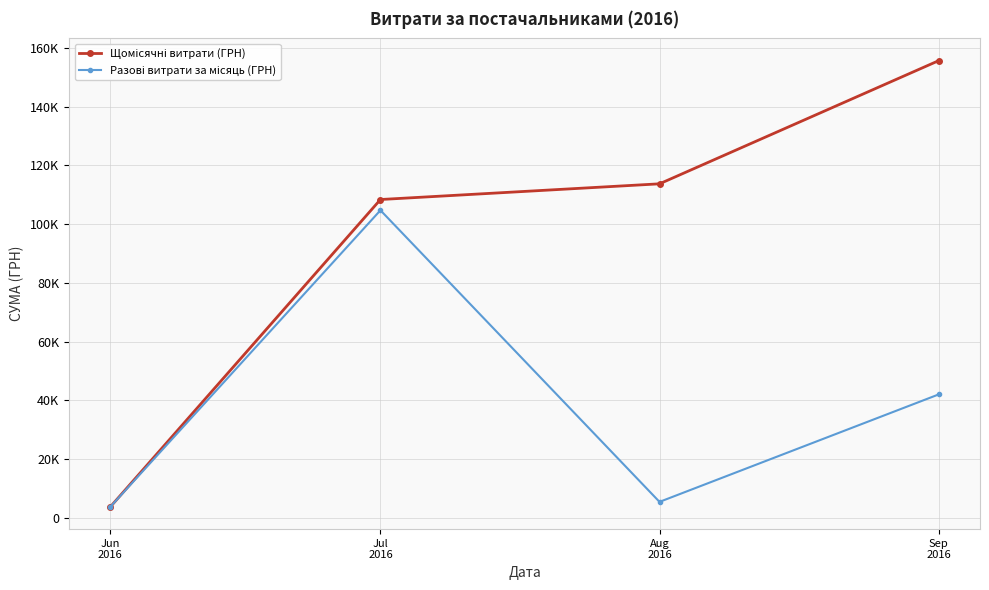

Is it true that Разові витрати за місяць (ГРН) equals 41960.5 at Sep
2016?

True